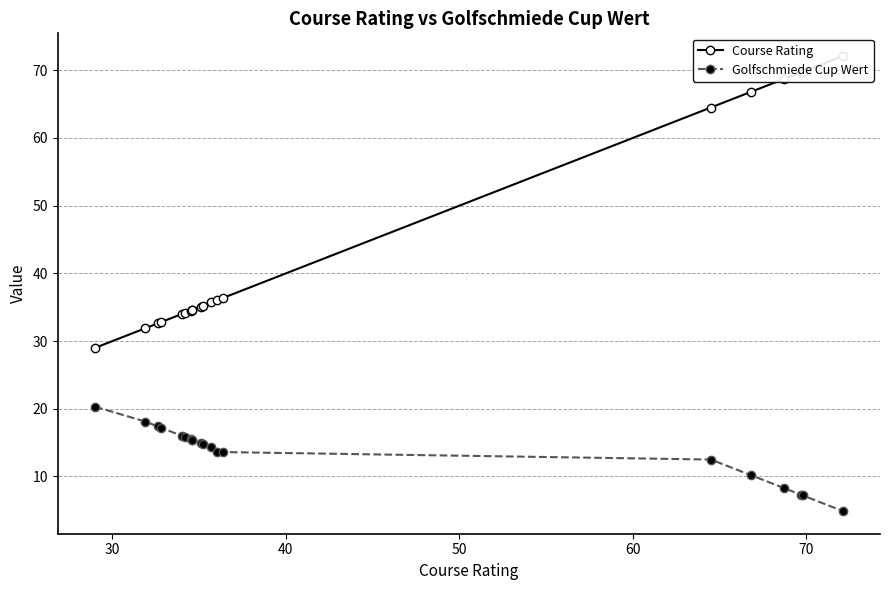

True or false: Course Rating has more than 2 interior local peaks.

False